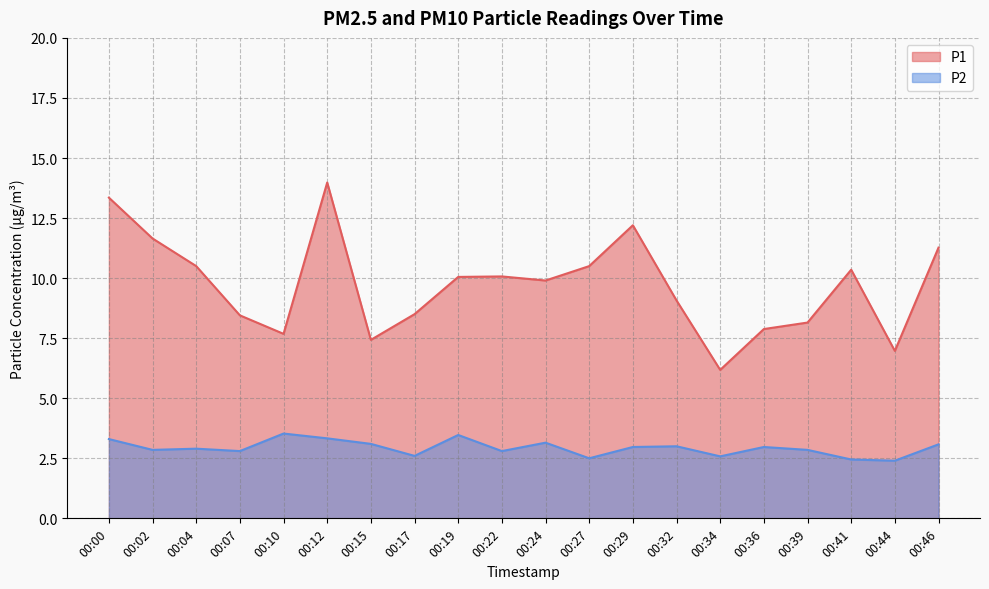

Rank the series at 00:17 from lowest to highest value.

P2, P1